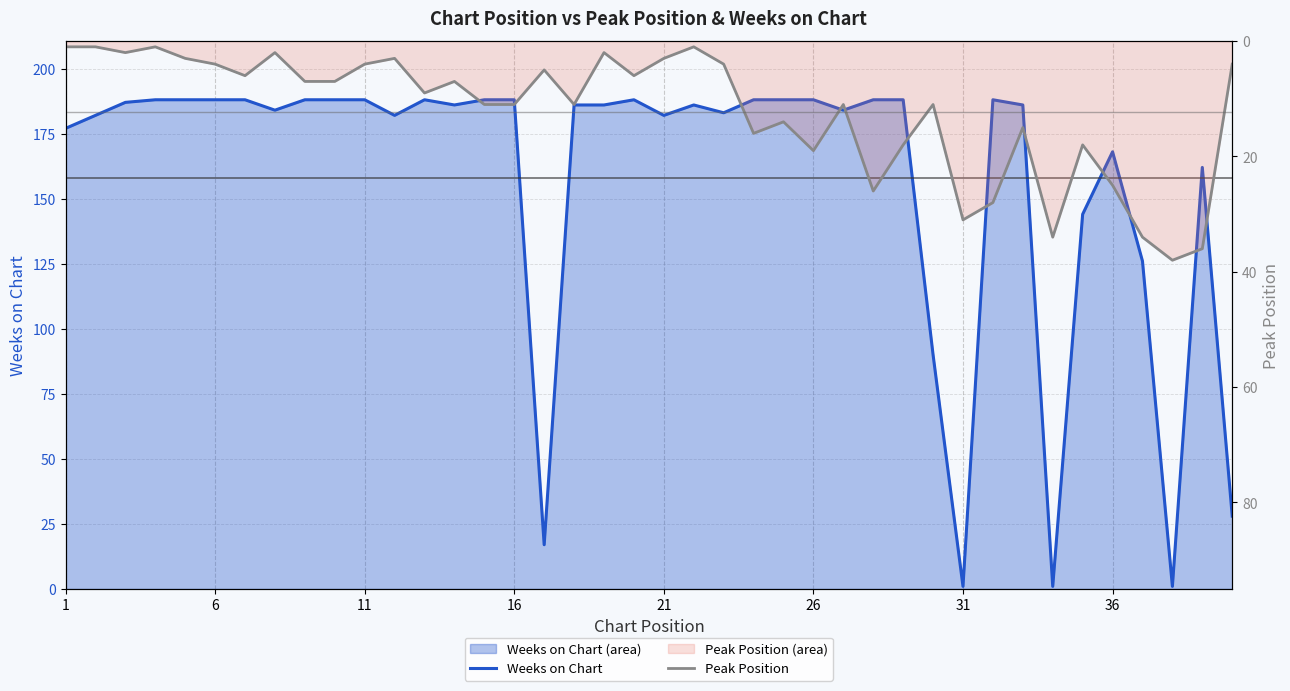

How many lines are shown in the chart?

2